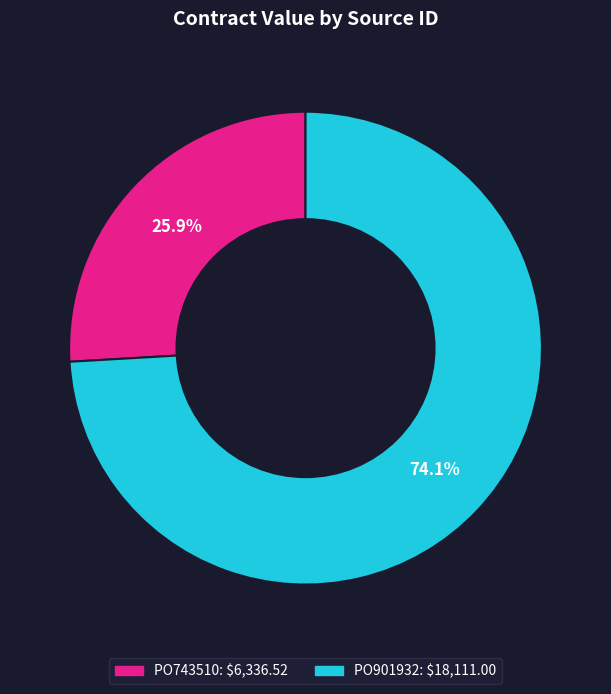

To the nearest percent, what is the difference between the PO901932 and PO743510 slice percentages?

48%